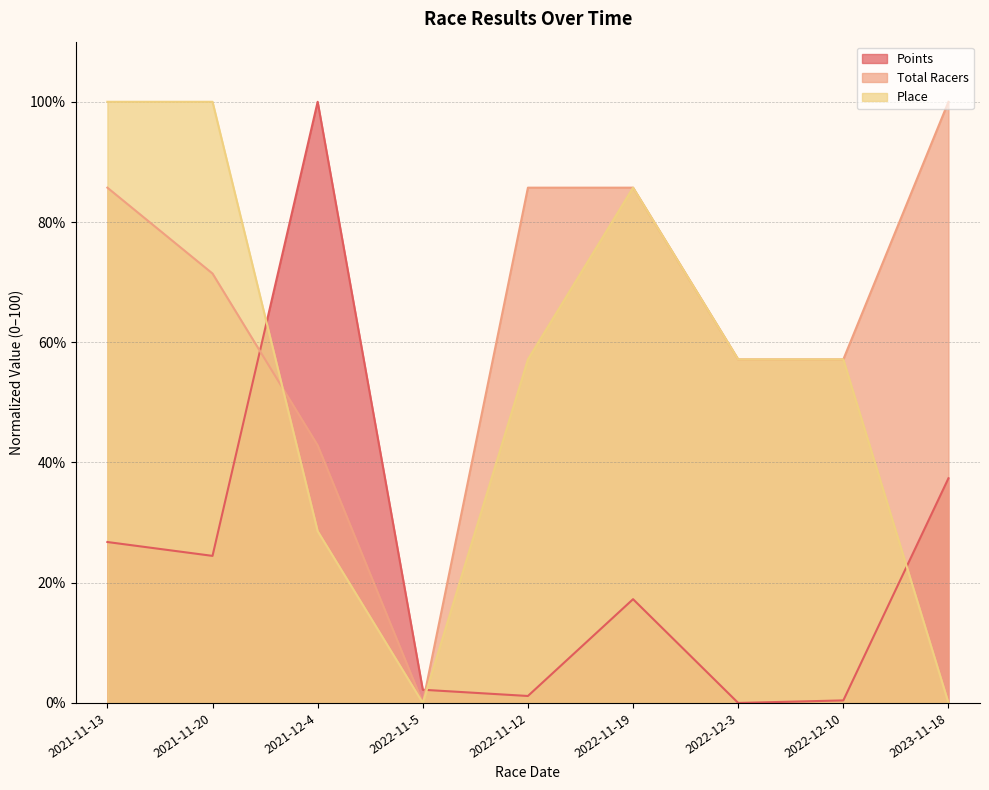

True or false: Place and Points cross at least once.

True